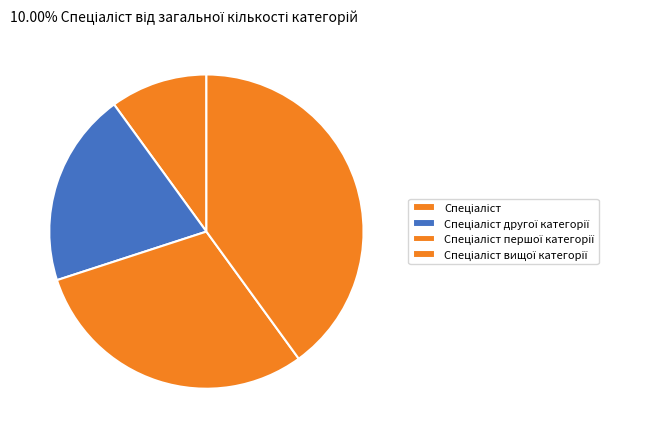

How many segments does this pie chart have?

4